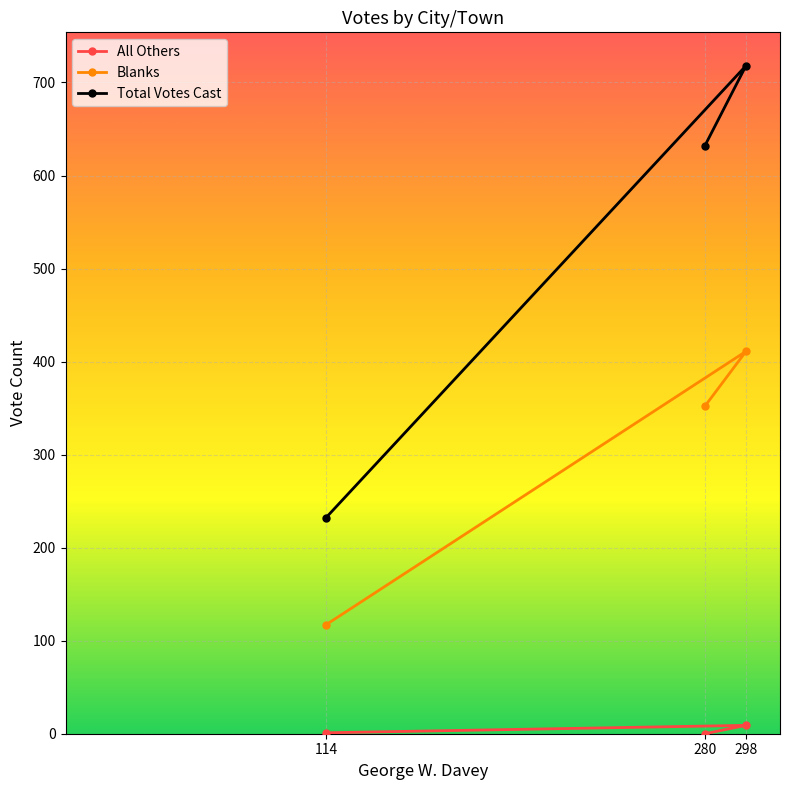

What is the average value of the Total Votes Cast series?

527